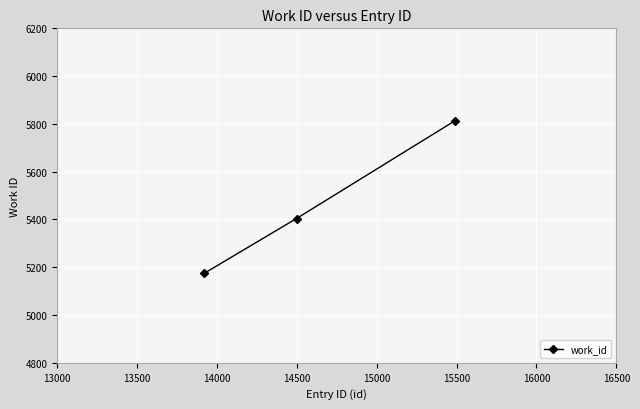

Reading left to right, transcribe all the data shown in this chart.

5175	5404	5812